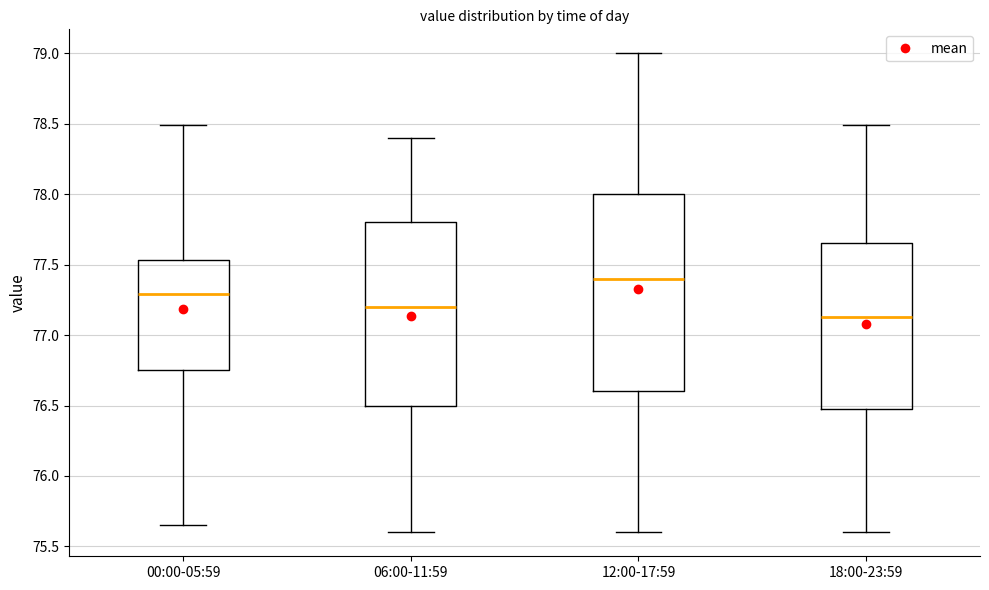

Where is the upper edge of the box for 06:00-11:59 on the y-axis? The values are not printed on the chart, so give them approximately, as read against the axis.

77.80